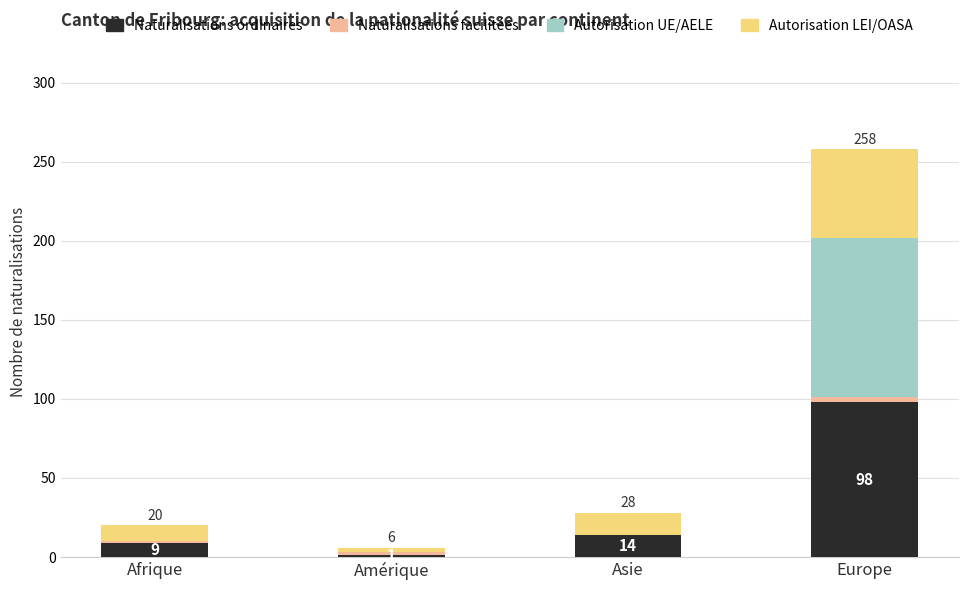

What is the sum of all Naturalisations ordinaires values?

122